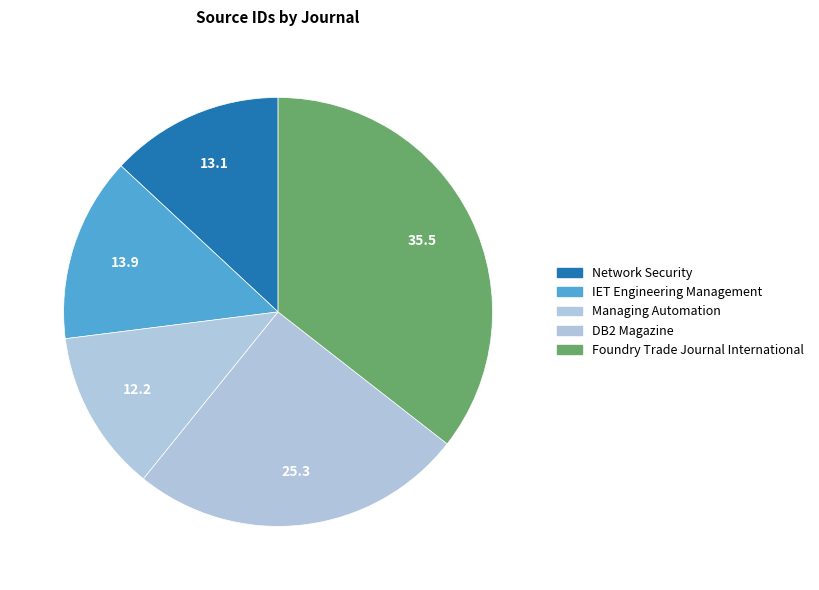

The DB2 Magazine slice represents 25% of the pie. True or false?

True